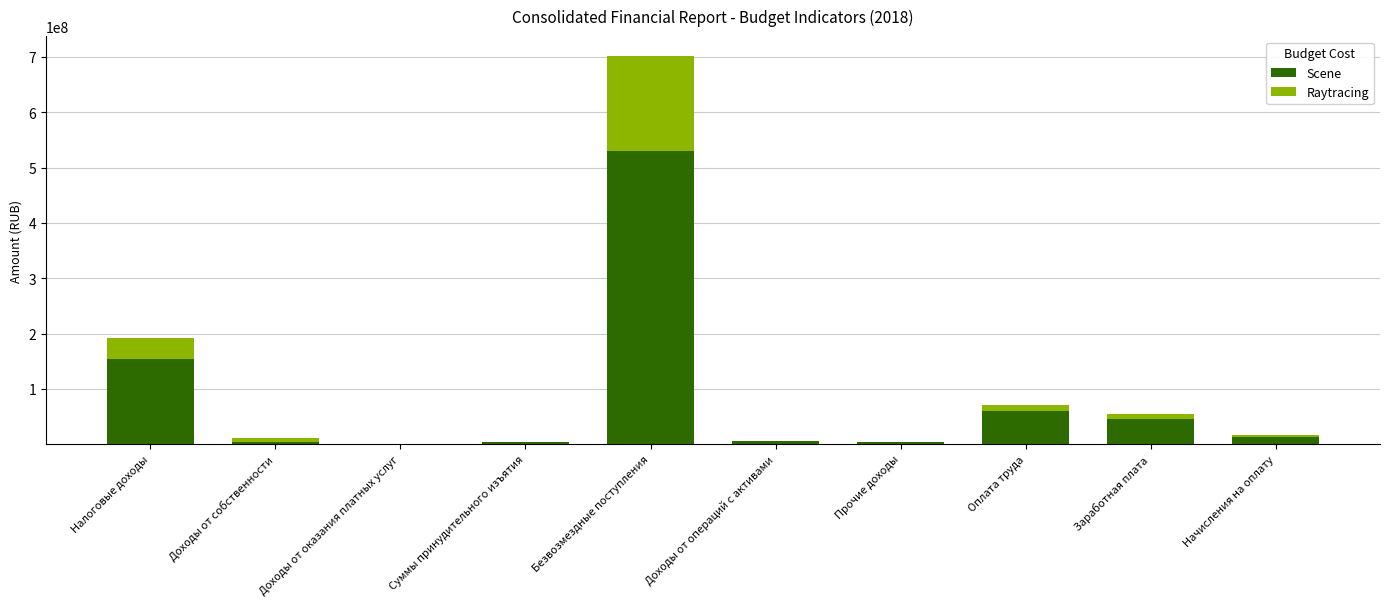

Rank the series by their maximum value, from lowest to highest.

Raytracing, Scene